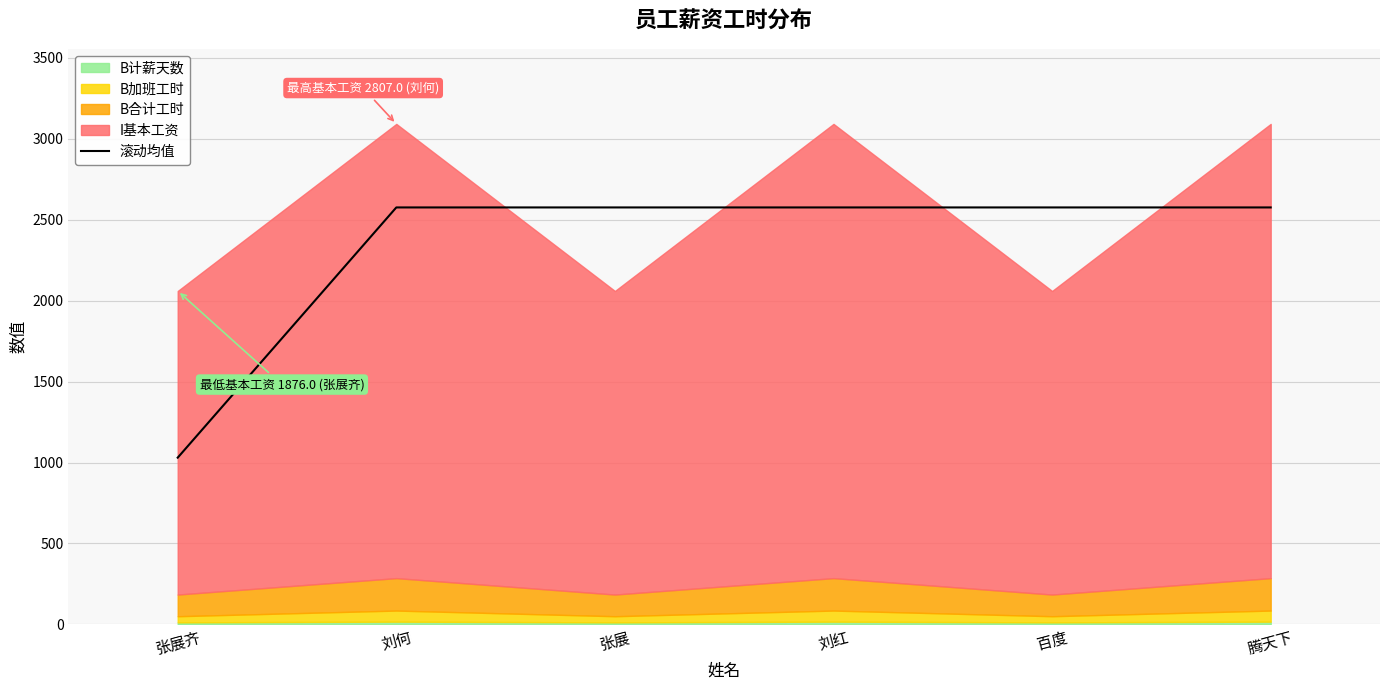

What is the label of the 6th point from the right?

张展齐